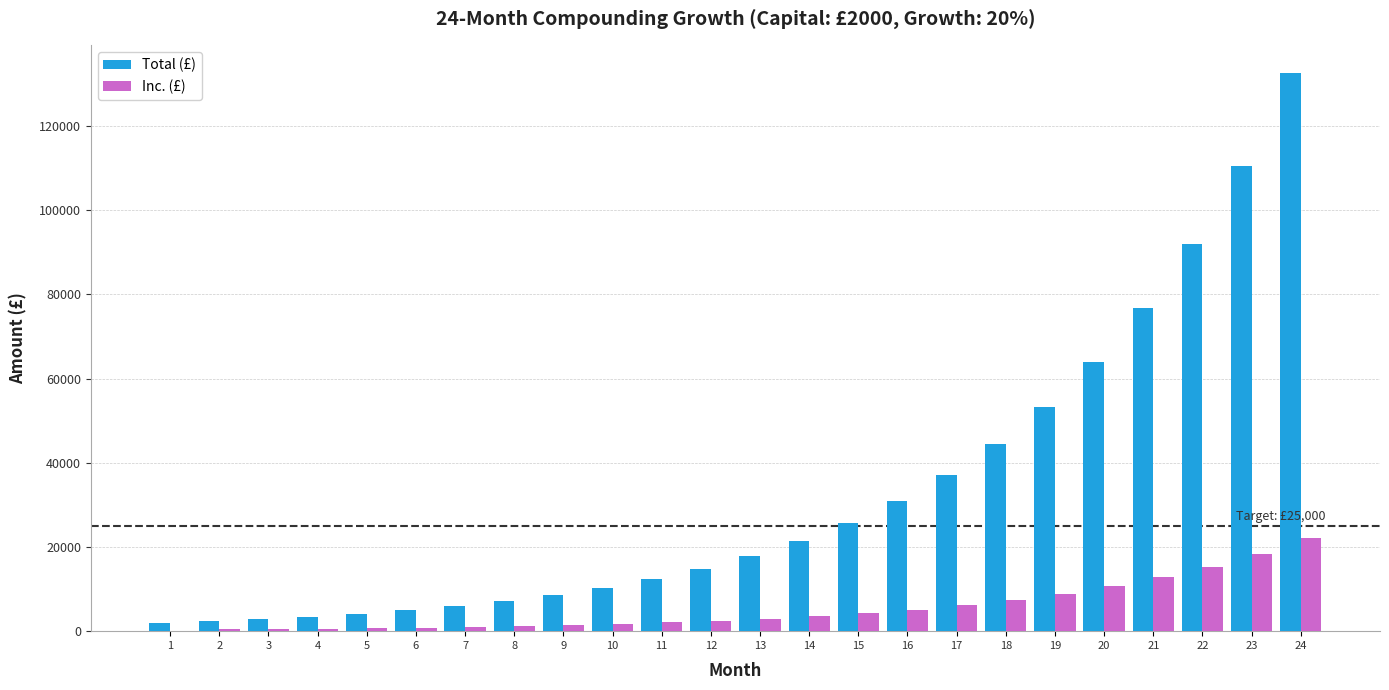

What is the greatest value displayed?

132494.7